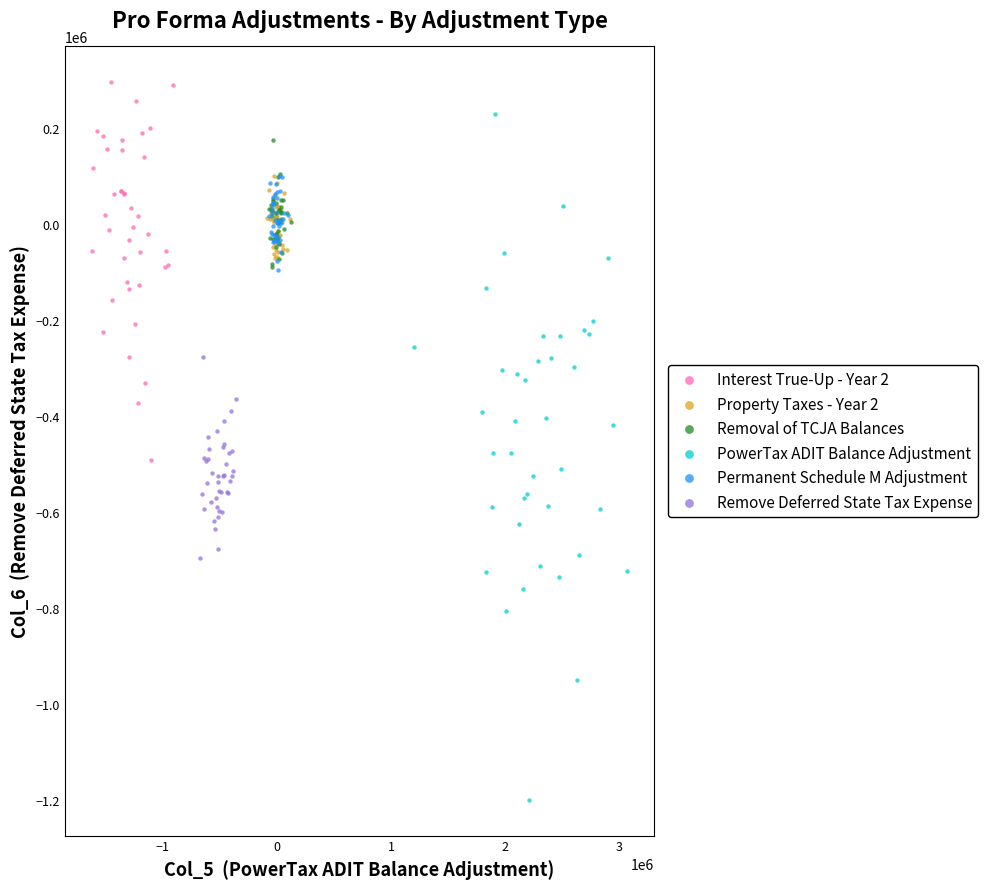

Which series contains the highest Y value?

Interest True-Up - Year 2